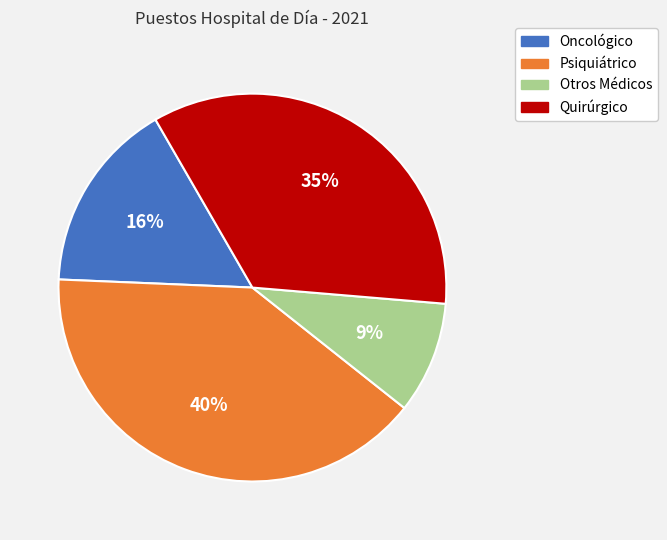

Combined, do Otros Médicos and Oncológico account for over 50%?

No